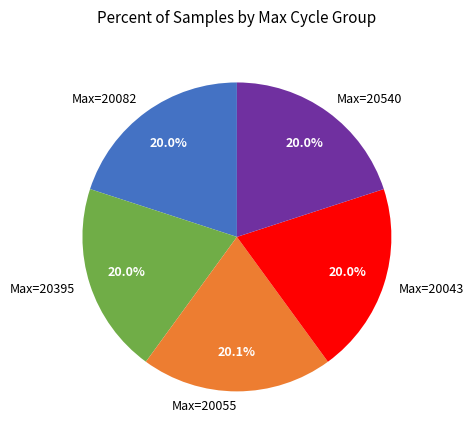

What portion of the pie excludes Max=20395?

80.0%